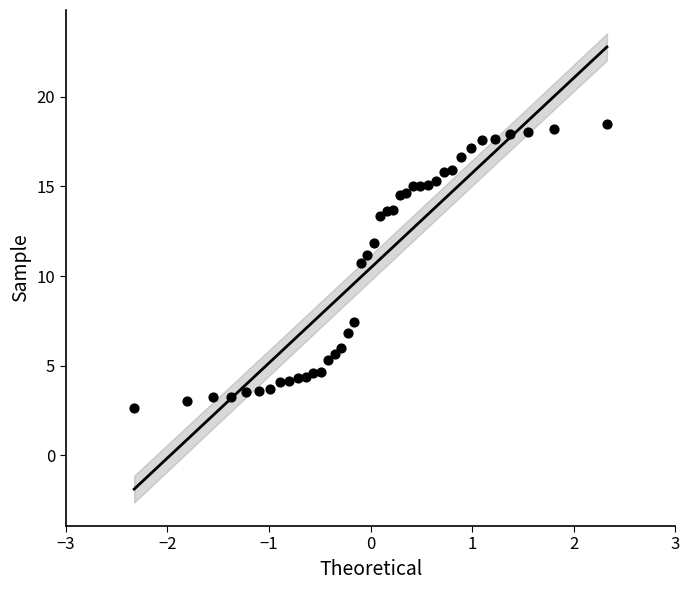

What Y value in the scatter plot is closest to 10?

10.7